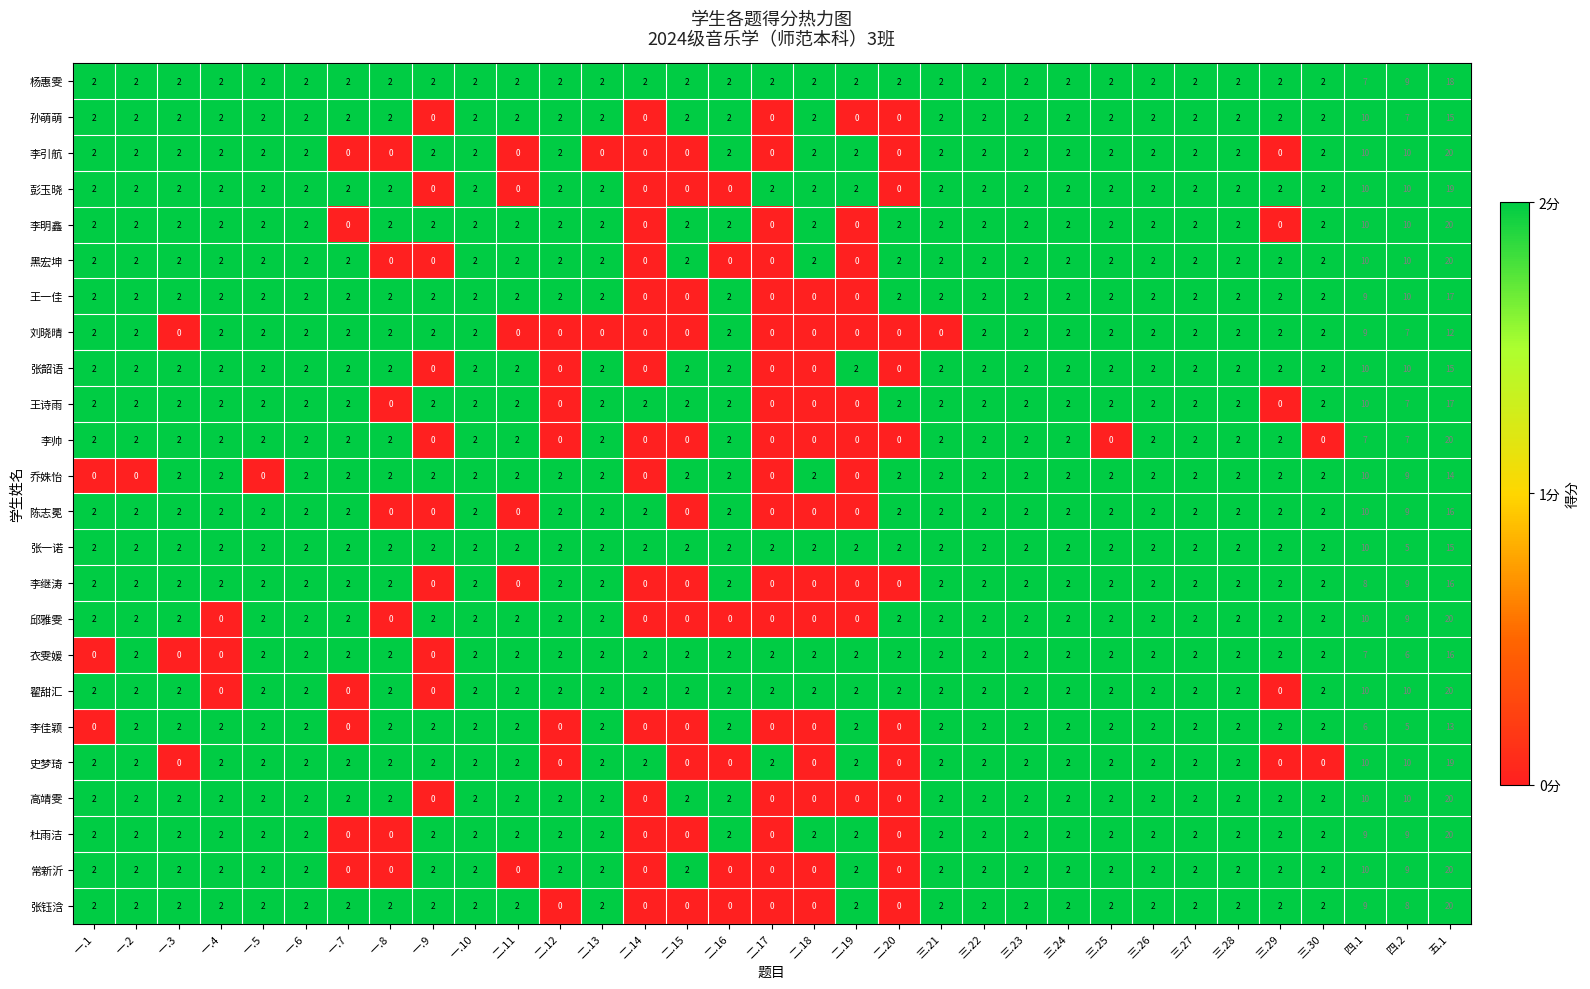

What is the average value of the 张一诺 series?

3